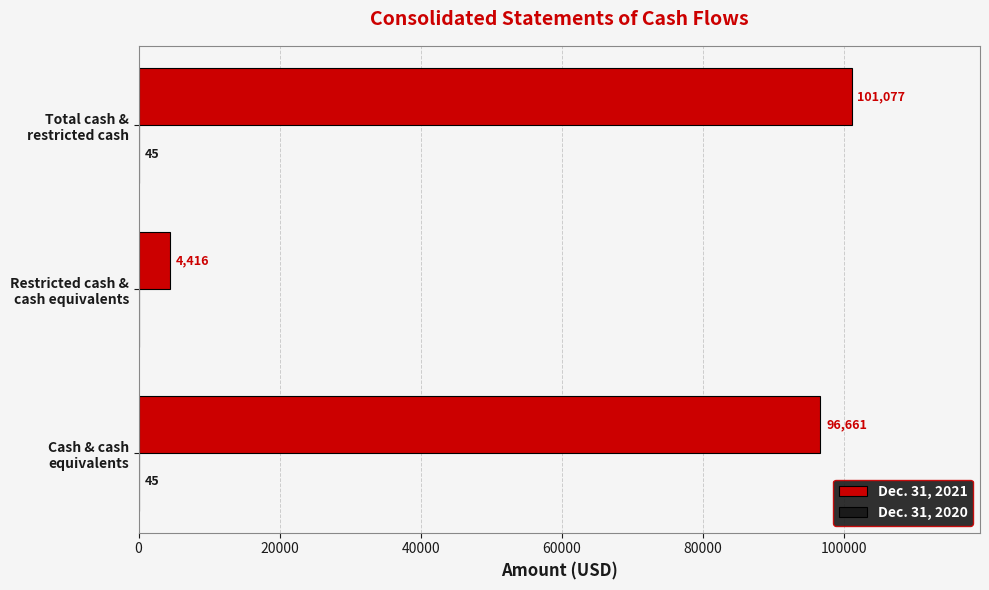

How many series are shown in this chart?

2